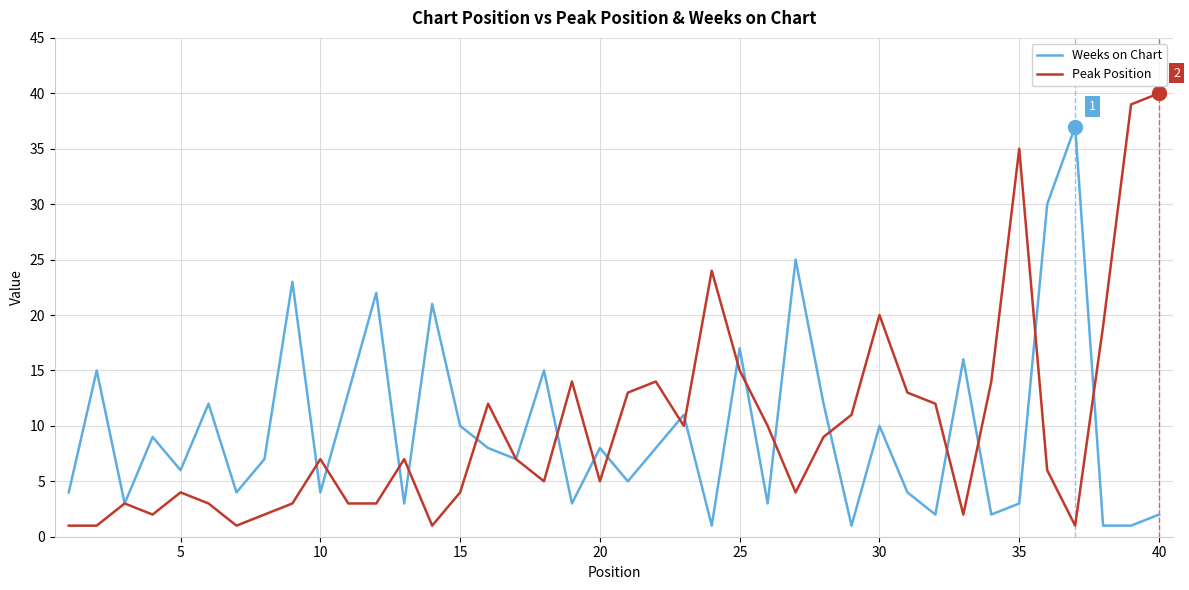

Does the chart display data point markers on the line(s)?

No